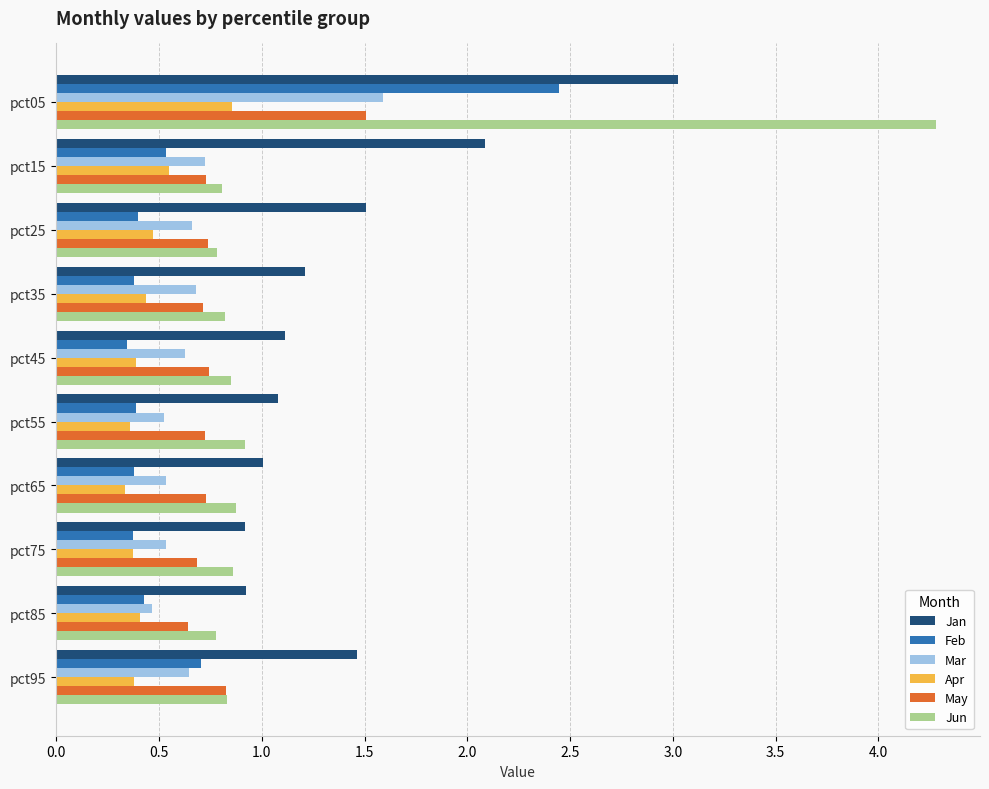

What is the approximate value of Apr at pct95?

0.4